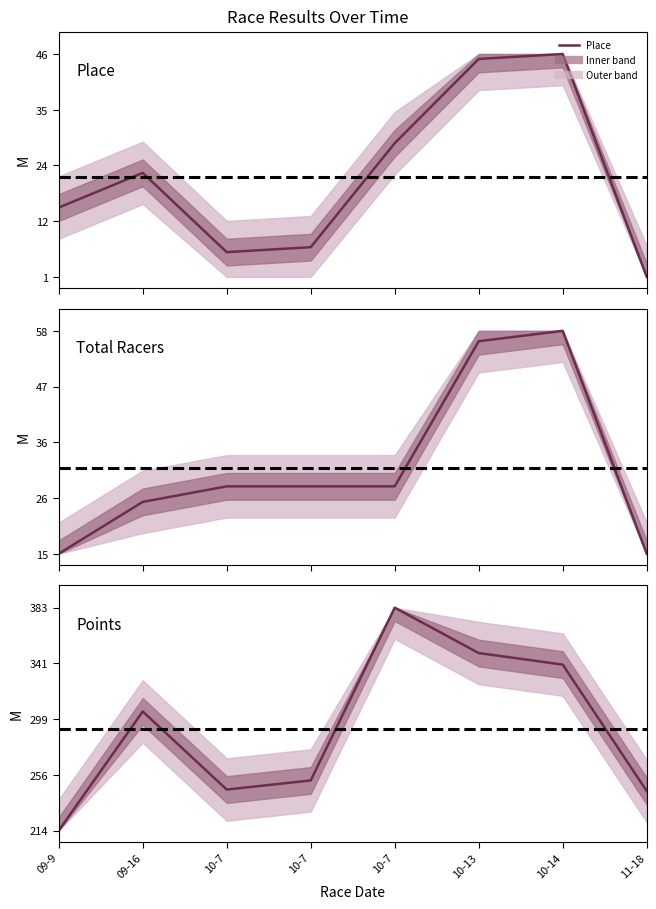

Where do Place and Total Racers first cross each other?

09-16 and 10-7